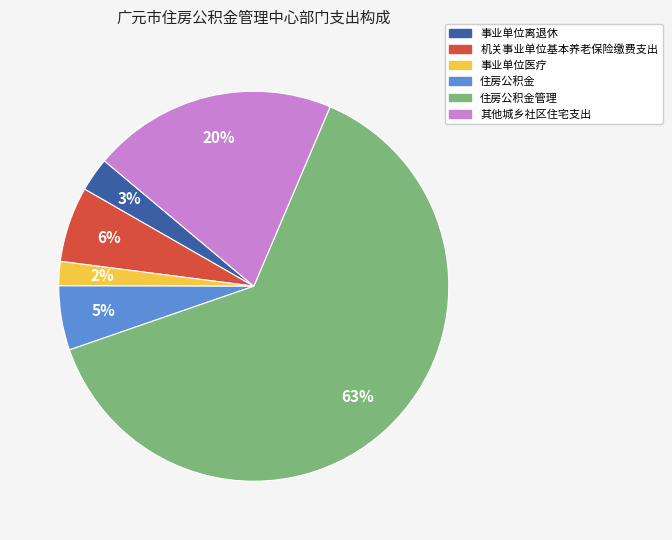

To the nearest percent, what is the average slice percentage?

17%